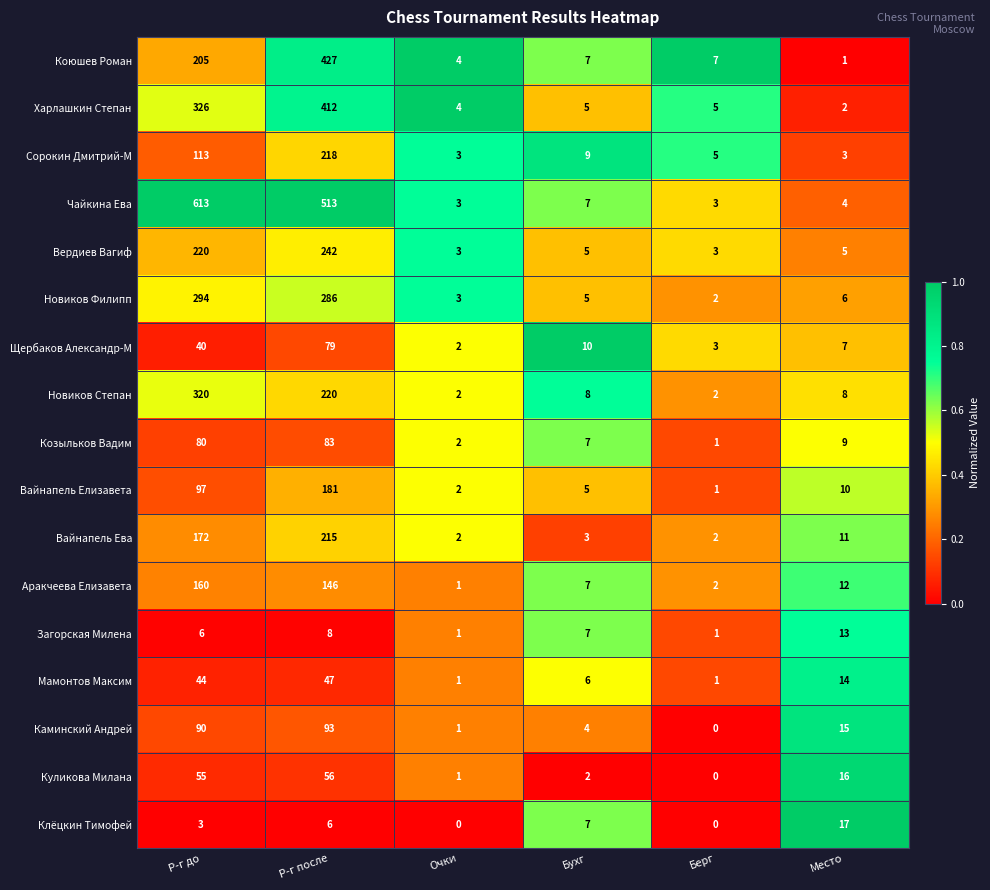

Rank the series by their maximum value, from highest to lowest.

Чайкина Ева, Коюшев Роман, Харлашкин Степан, Новиков Степан, Новиков Филипп, Вердиев Вагиф, Сорокин Дмитрий-М, Вайнапель Ева, Вайнапель Елизавета, Аракчеева Елизавета, Каминский Андрей, Козыльков Вадим, Щербаков Александр-М, Куликова Милана, Мамонтов Максим, Клёцкин Тимофей, Загорская Милена